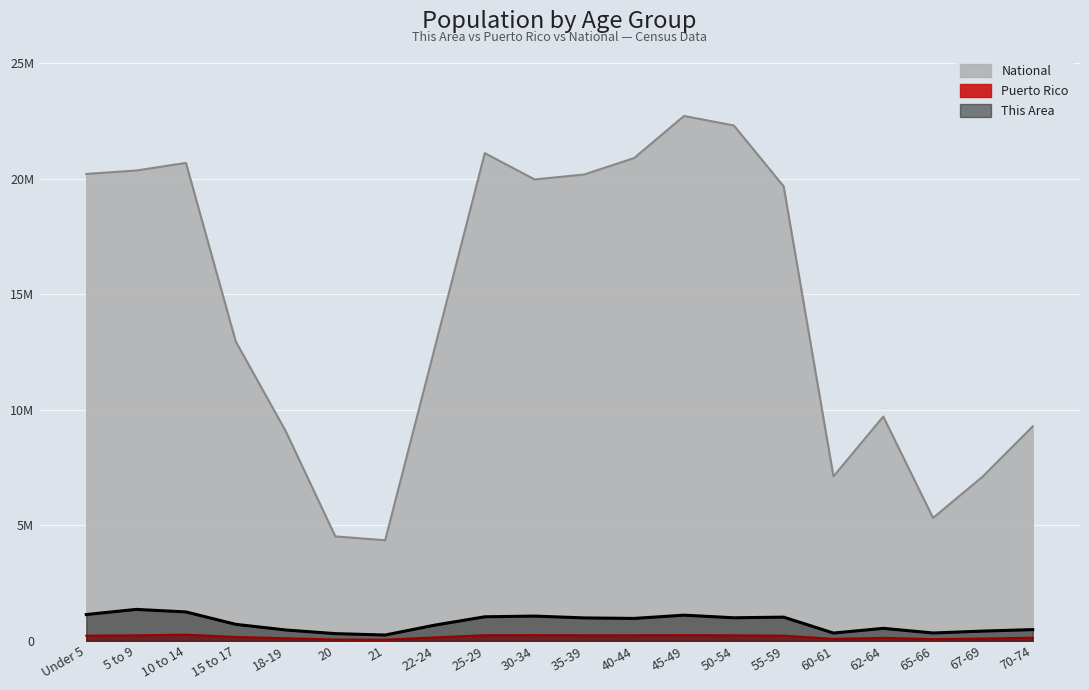

The value of National at 60-61 is 11582899.2. True or false?

False